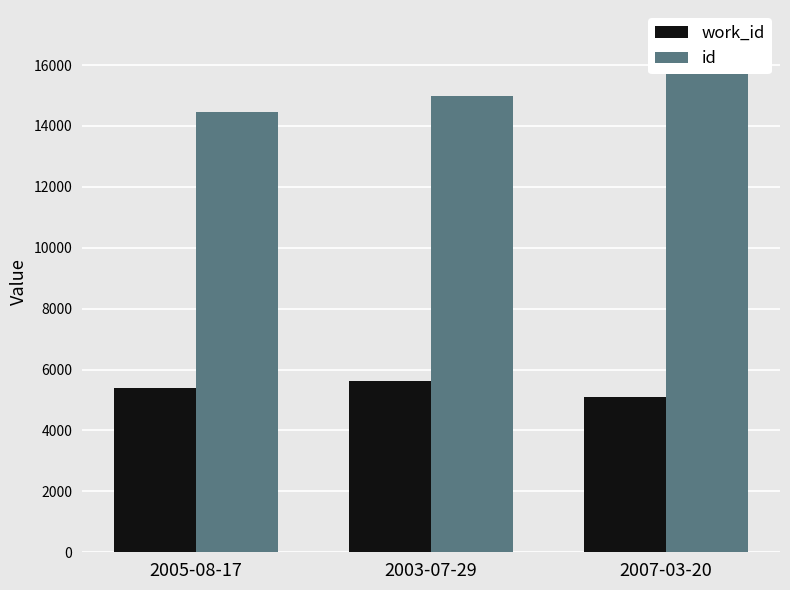

List the series in order of their peak value, lowest first.

work_id, id